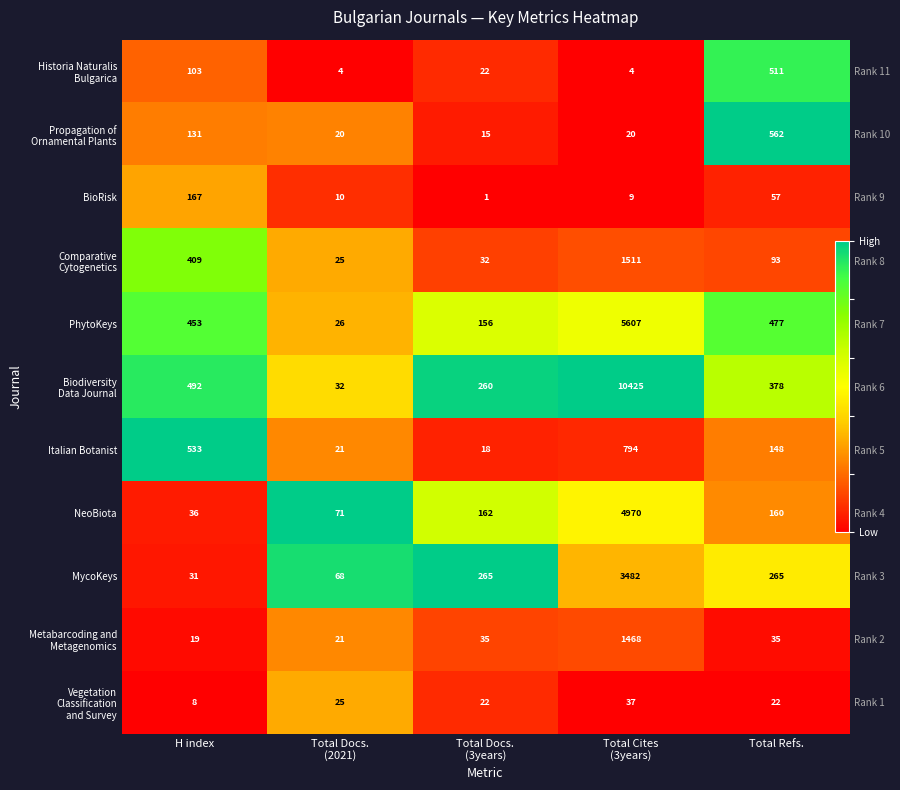

At Total Cites (3years), list the series in order from smallest to largest.

Historia Naturalis Bulgarica, BioRisk, Propagation of Ornamental Plants, Vegetation Classification and Survey, Italian Botanist, Metabarcoding and Metagenomics, Comparative Cytogenetics, MycoKeys, NeoBiota, PhytoKeys, Biodiversity Data Journal